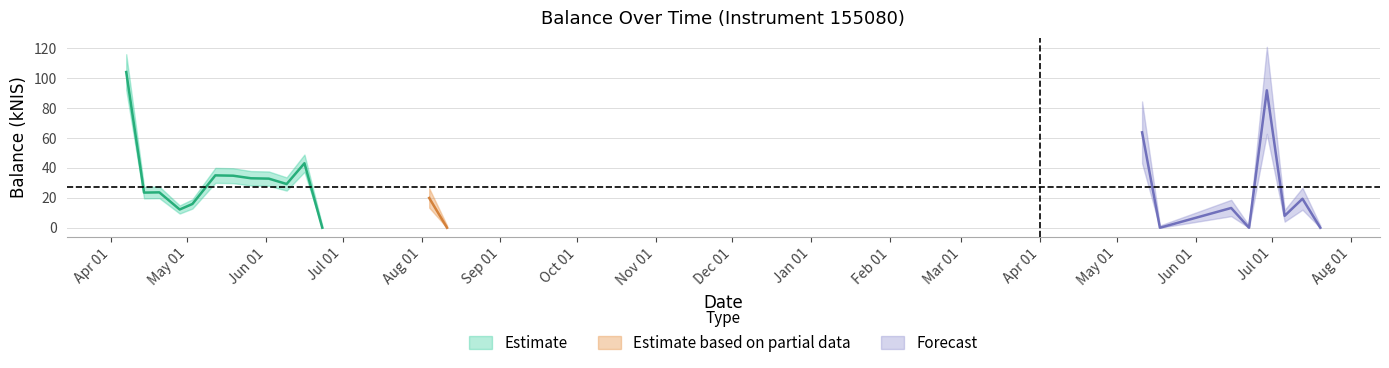

Reading right to left, extract all data points from this chart.

2023-07-20=0.0	2023-07-13=19.4	2023-07-06=8.0	2023-06-29=91.8	2023-06-22=0.0	2023-06-15=13.2	2023-05-18=0.0	2023-05-11=63.8	2022-08-11=0.0	2022-08-04=19.9	2022-06-23=0.0	2022-06-16=43.1	2022-06-09=29.2	2022-06-02=32.8	2022-05-26=33.1	2022-05-19=34.8	2022-05-12=35.0	2022-05-03=15.9	2022-04-28=12.2	2022-04-20=23.6	2022-04-14=23.5	2022-04-07=104.0